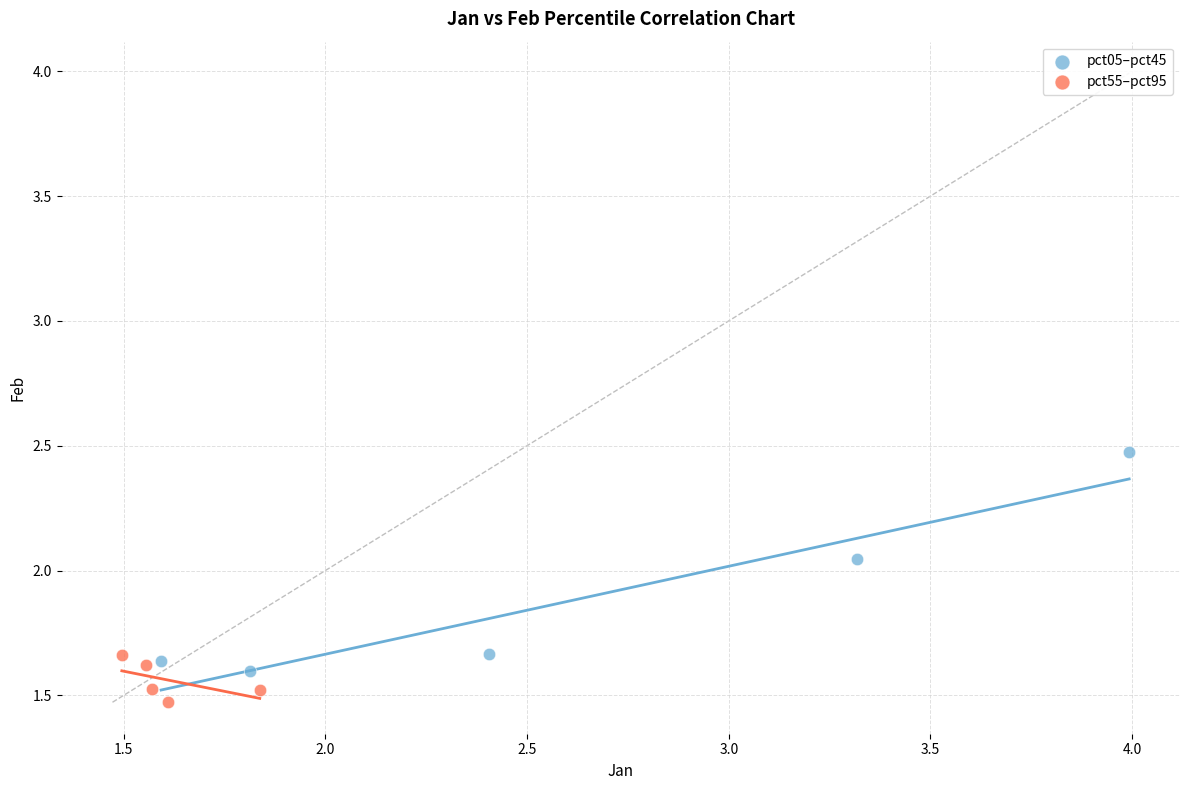

Which series has the widest spread of Y values?

pct05–pct45